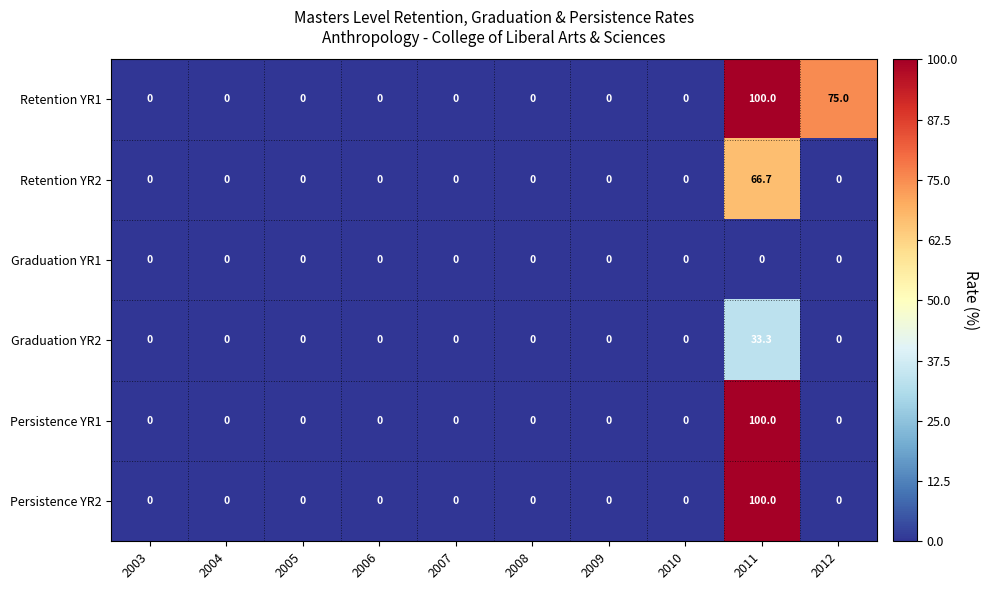

What is the sum of all Persistence YR1 values?

100.0